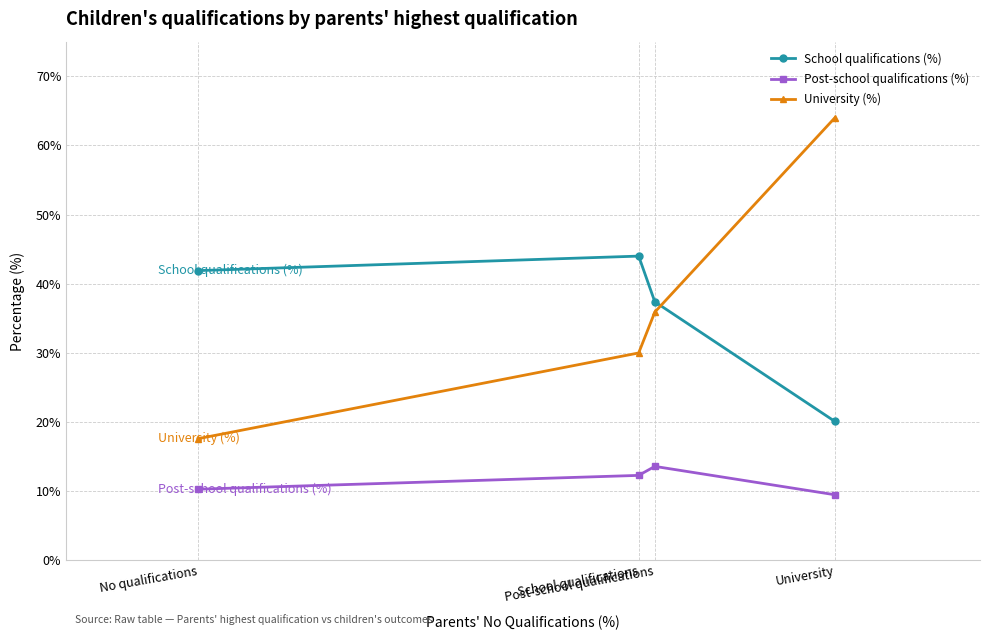

What is the value of the School qualifications (%) point at the 4th from the left?

20.1